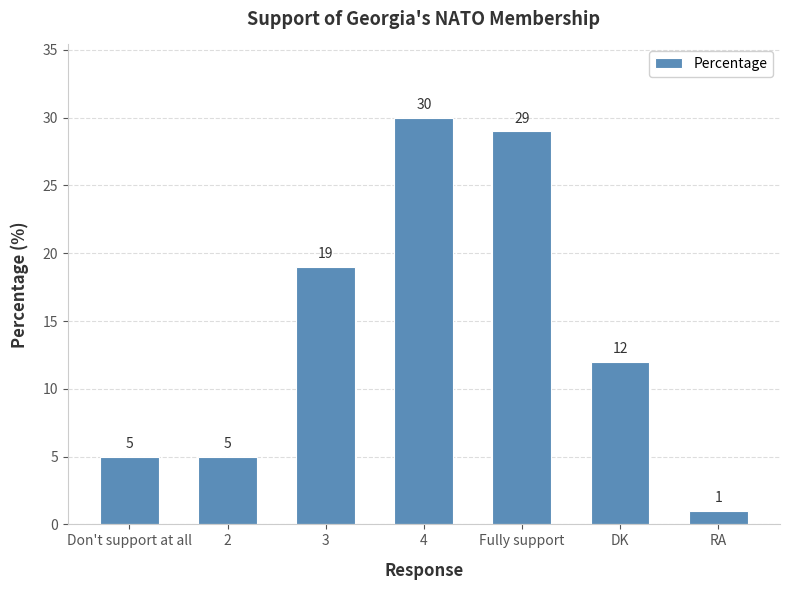

Which has a higher value, 2 or DK?

DK